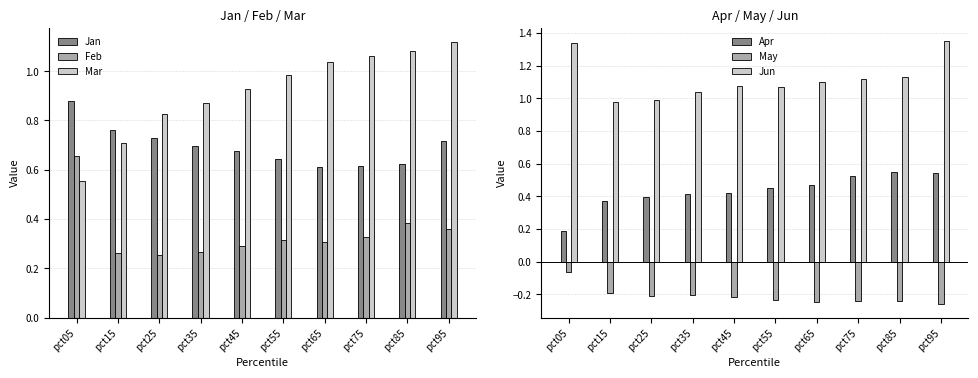

What value does the Mar series have at pct55?

1.0